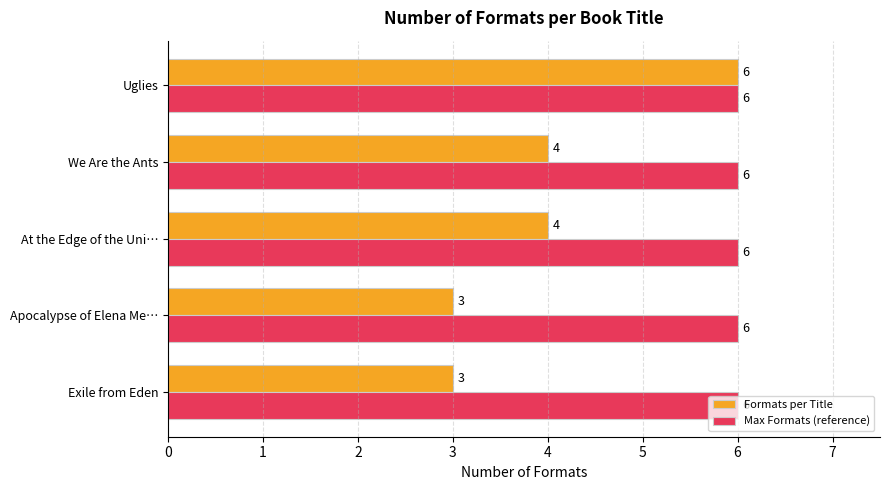

The value of Formats per Title at Apocalypse of Elena Me… is 3. True or false?

True